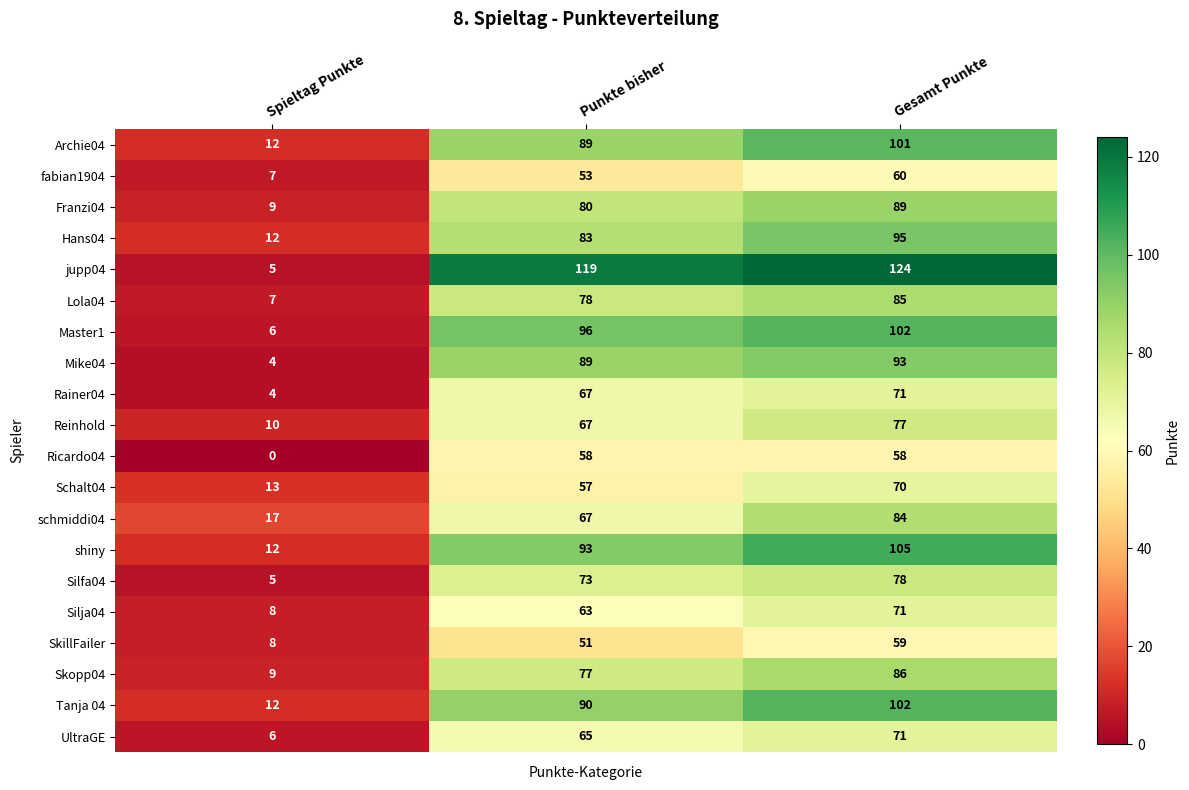

Where is Silfa04 nearest to the value 41?

Punkte bisher